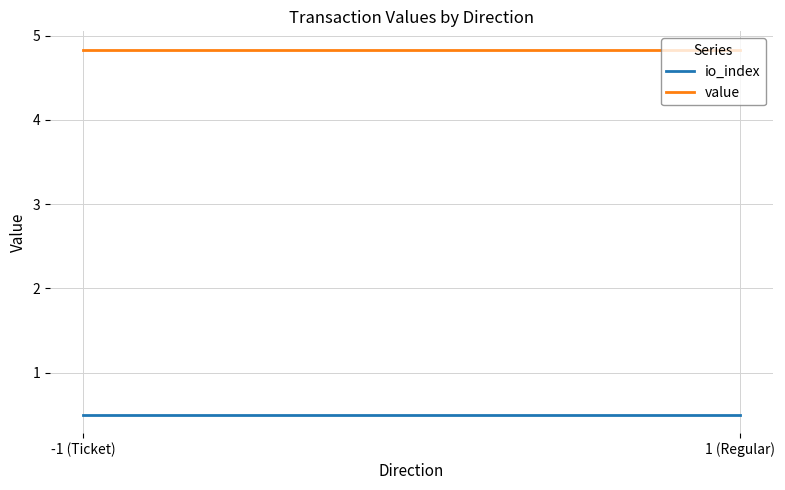

Between -1 (Ticket) and 1 (Regular), which series saw the biggest shift?

io_index